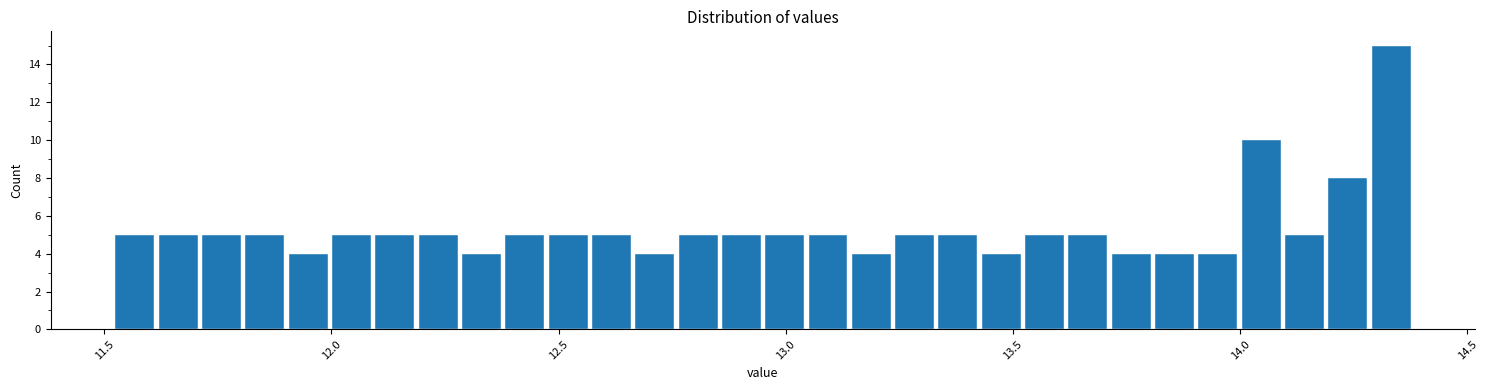

Around what value on the x-axis is the tallest bar? Give the approximate position of its centre, as read against the axis.

14.35